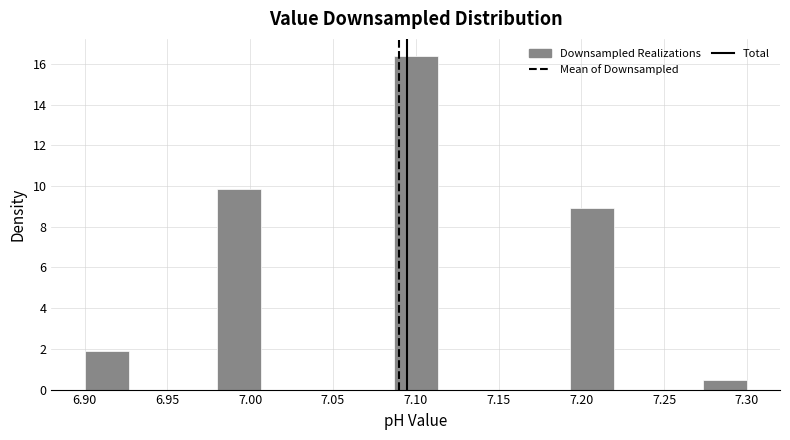

Reading left to right, list every bar in this chart as the range it spans on the x-axis followed by its height. Neither the bar edges nor the heights are printed on the chart, so give them approximately, as read against the axes.

6.900 to 6.925: 1.8
6.925 to 6.955: 0
6.955 to 6.980: 0
6.980 to 7.005: 9.8
7.005 to 7.035: 0
7.035 to 7.060: 0
7.060 to 7.085: 0
7.085 to 7.115: 16.4
7.115 to 7.140: 0
7.140 to 7.165: 0
7.165 to 7.195: 0
7.195 to 7.220: 9.0
7.220 to 7.245: 0
7.245 to 7.275: 0
7.275 to 7.300: 0.4